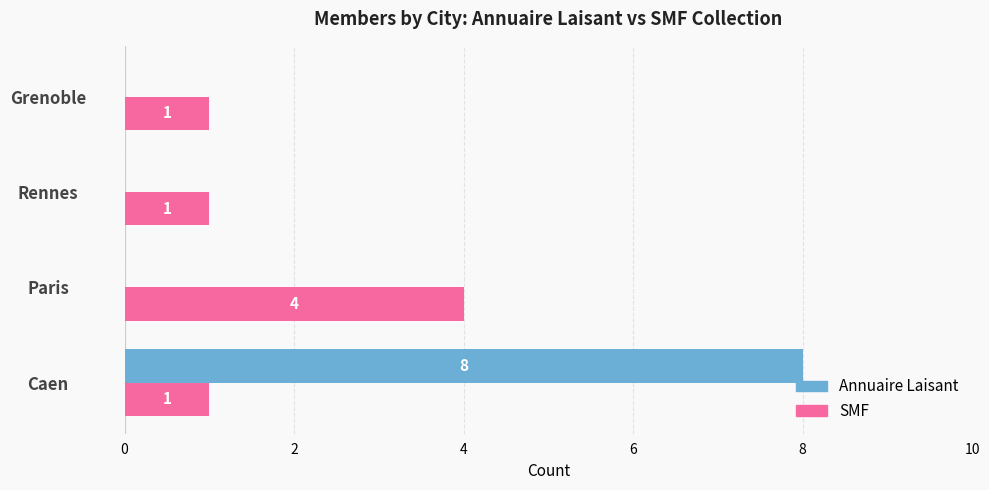

The value of Annuaire Laisant at Caen is 4. True or false?

False